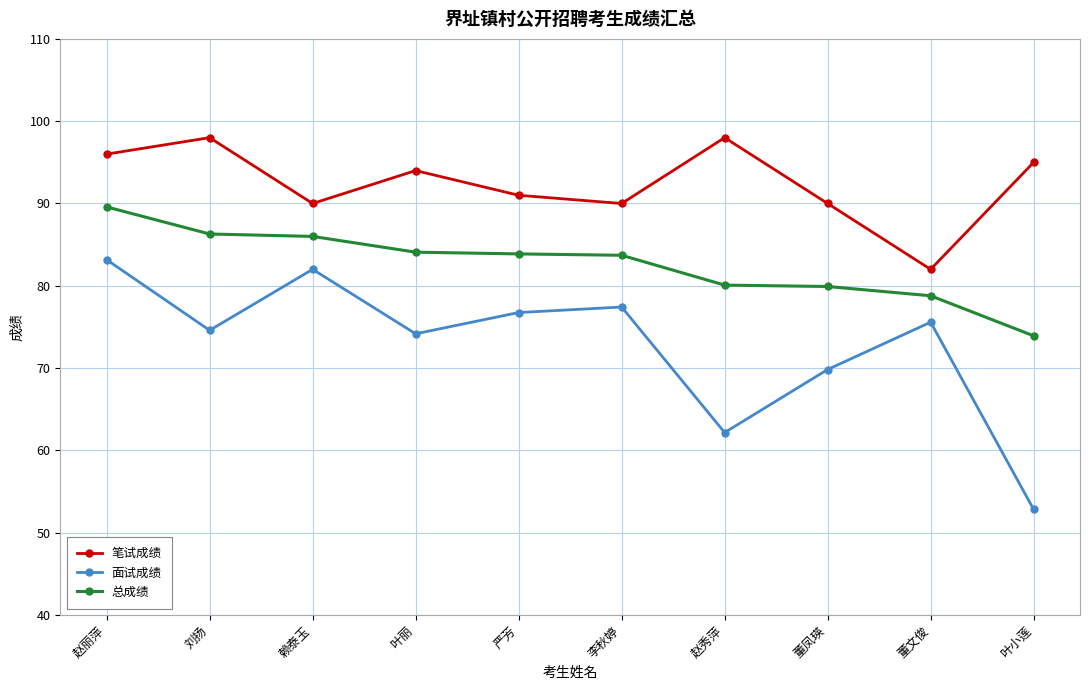

Is it true that 面试成绩 equals 124.9 at 刘扬?

False